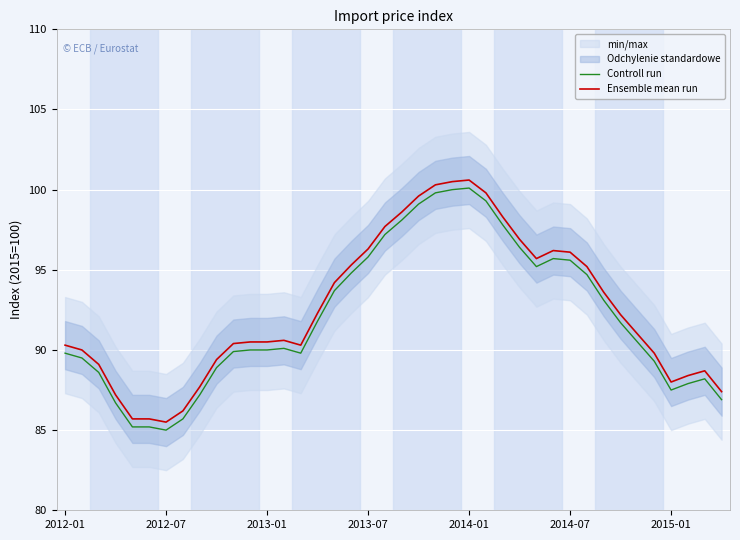

What is the minimum value for Ensemble mean run?

85.5